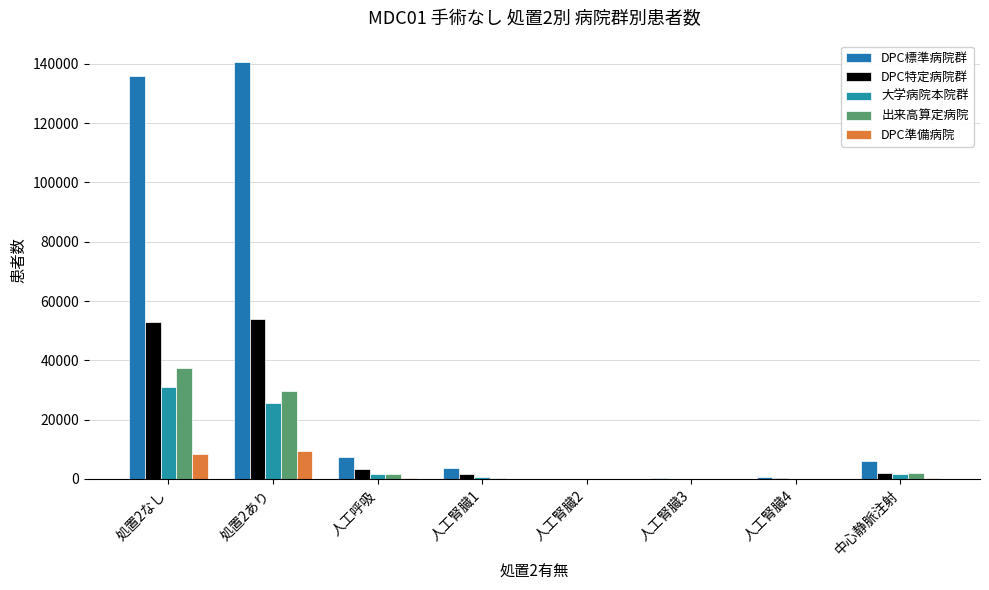

How many distinct data groups are displayed?

5